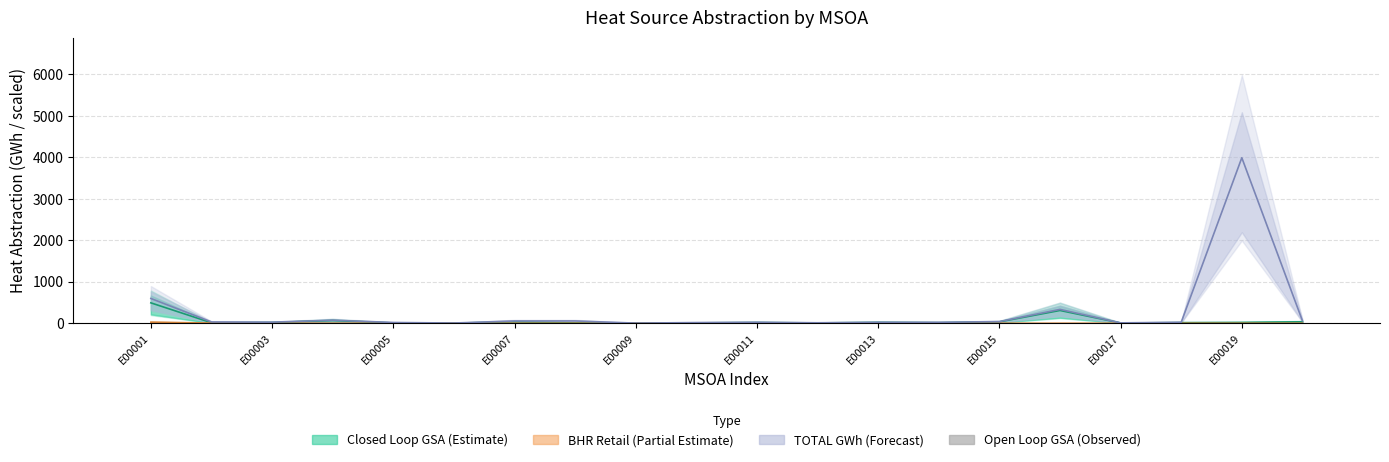

What is the sum of the values at 11 and 18?

0.9